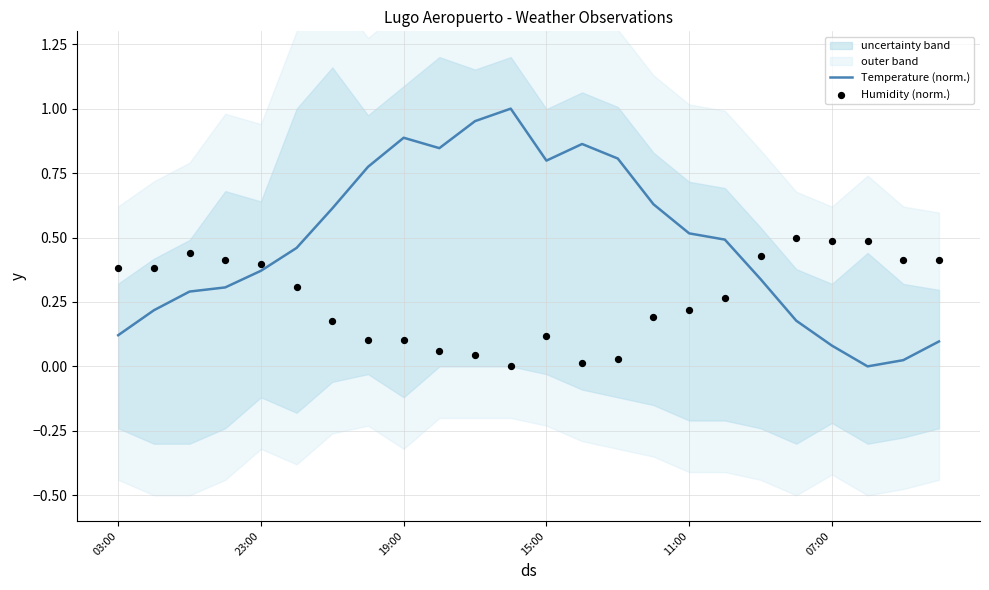

Is the value of Humidity (norm.) at 17 greater than the value of Temperature (norm.) at 7?

No